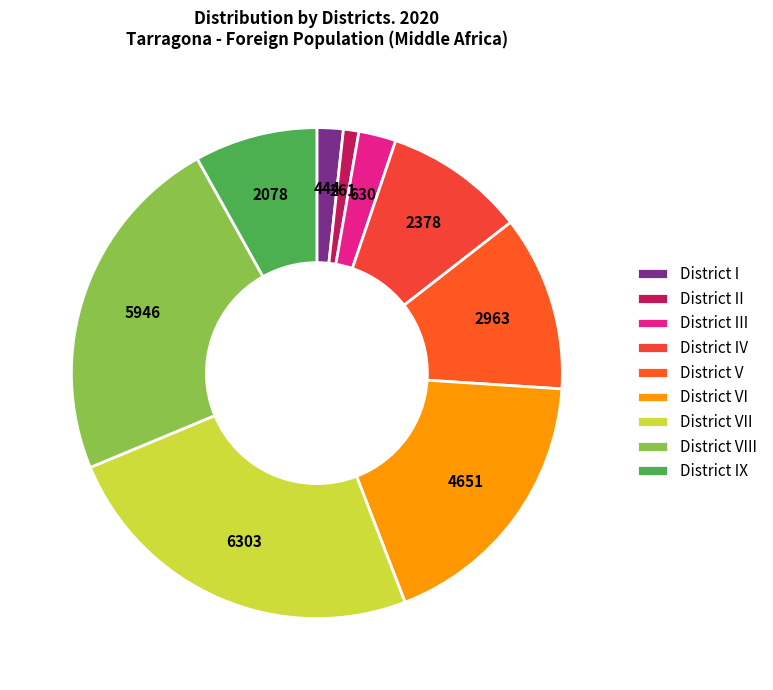

To the nearest percent, what is the combined percentage of District V and District VIII?

35%